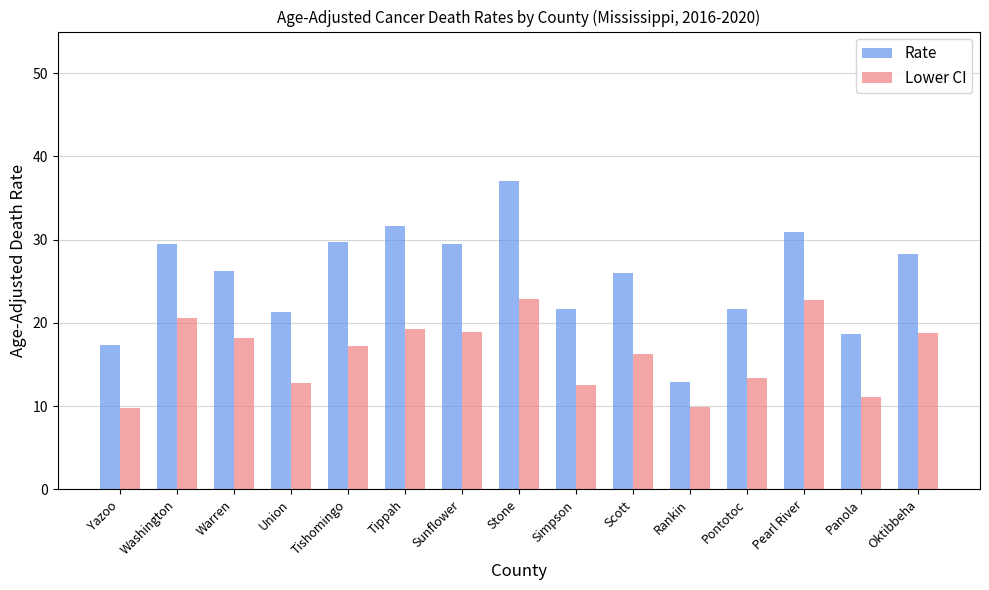

What is the difference between the highest and lowest values at Washington?

8.9